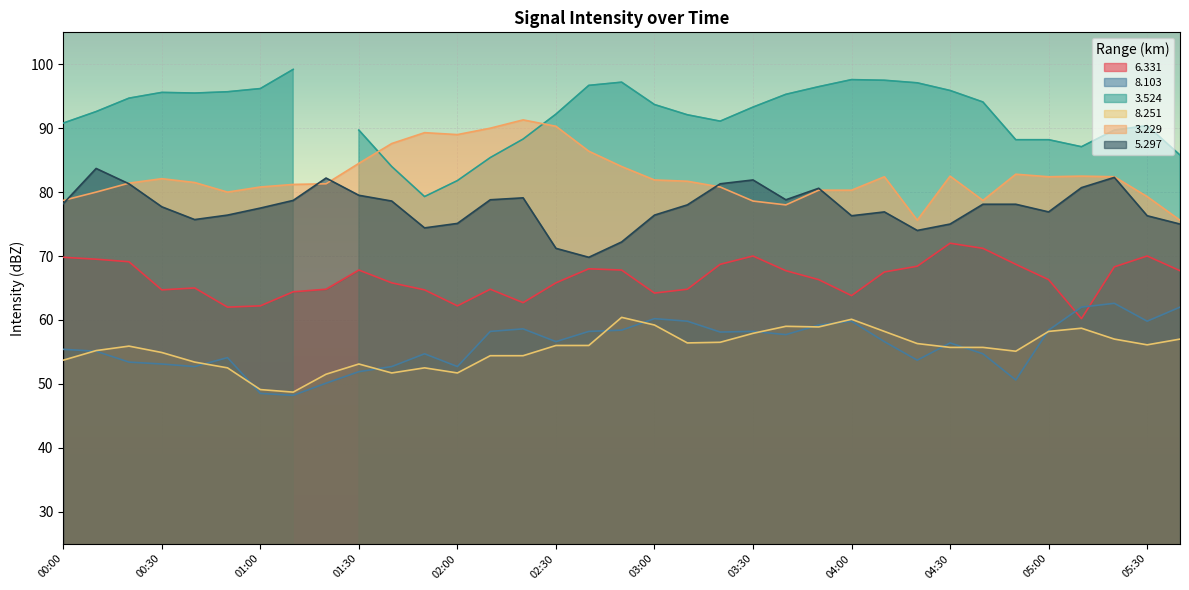

The 5.297 series shows 78.8 at 03:40. True or false?

True